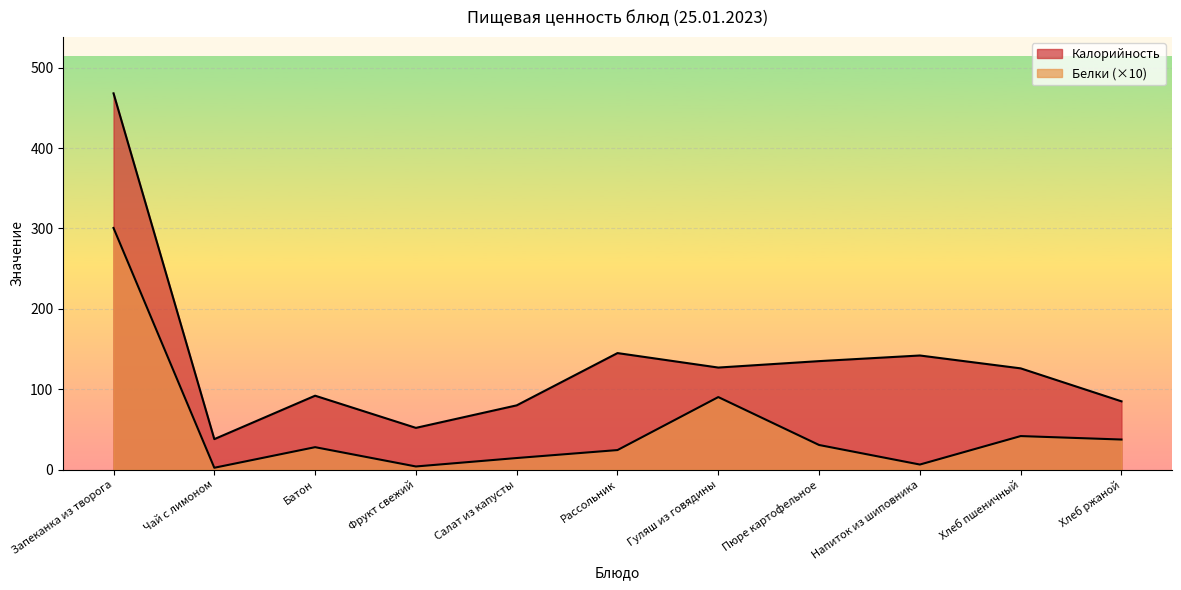

What is the difference between the maximum and minimum values in the Белки series?

298.2